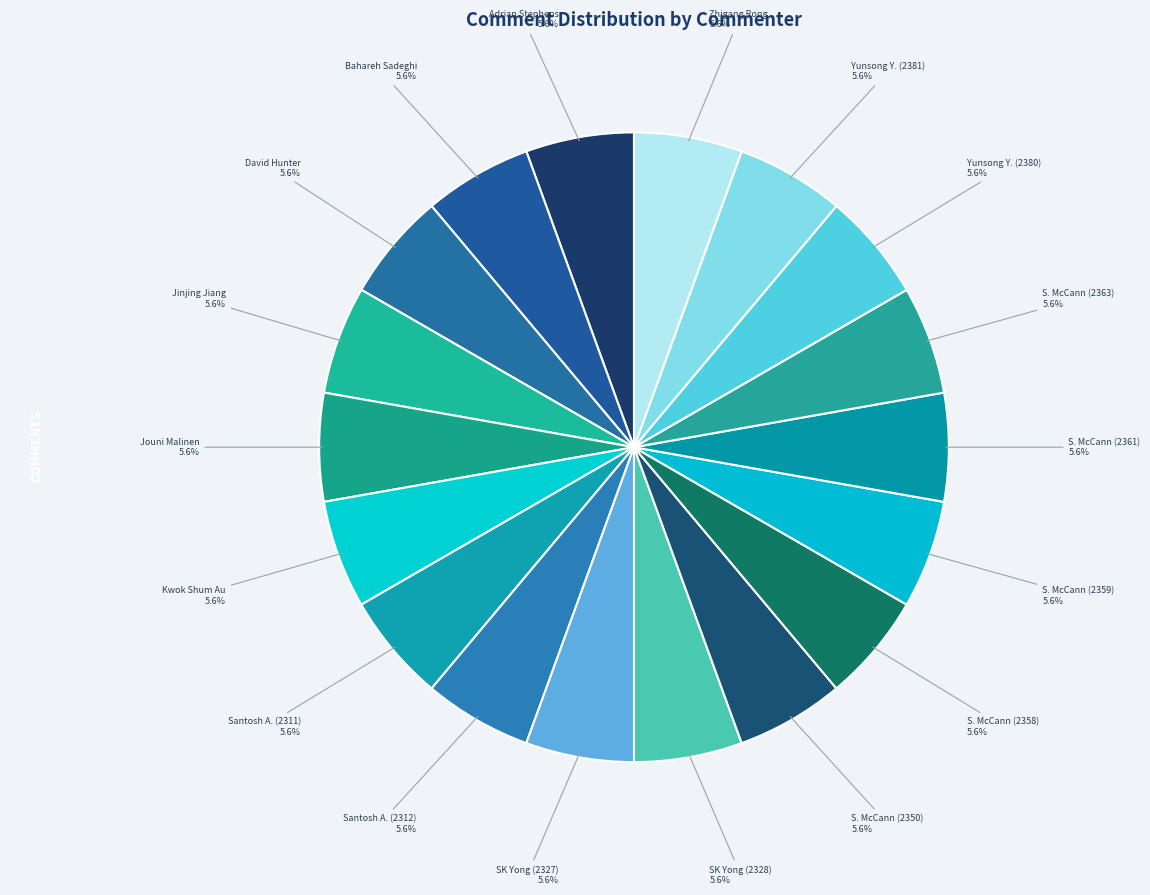

What is the largest slice in the pie chart?

Zhigang Rong